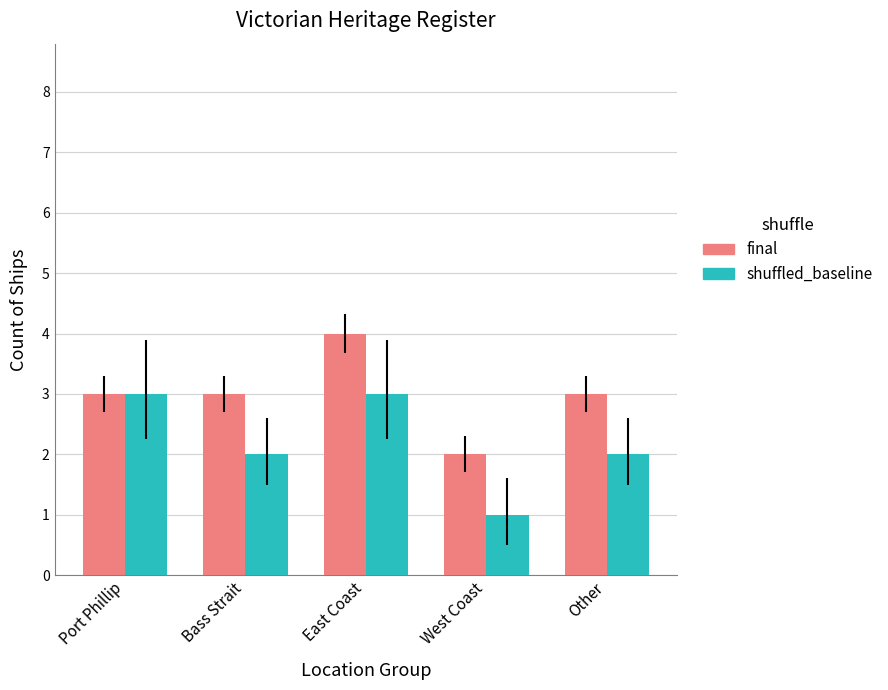

Is it true that shuffled_baseline equals 2 at Bass Strait?

True